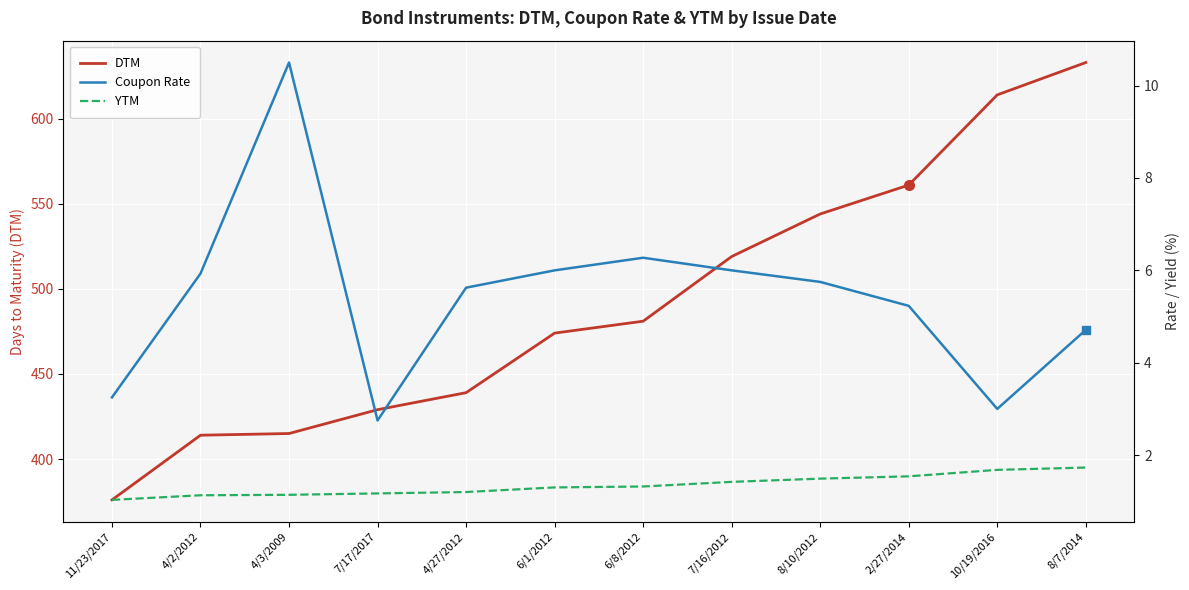

What is the minimum value for Coupon Rate?

2.8